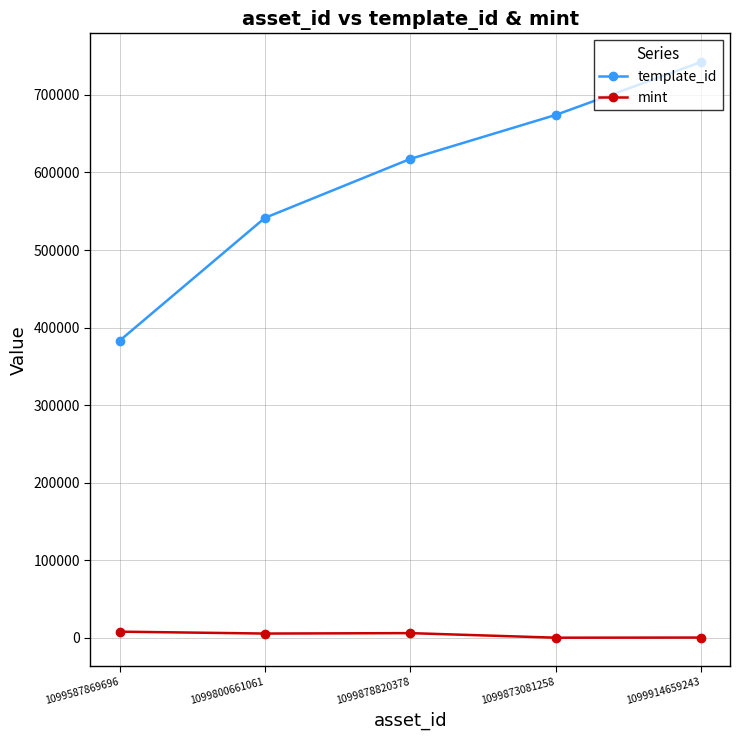

What is the sum of all mint values?

20447